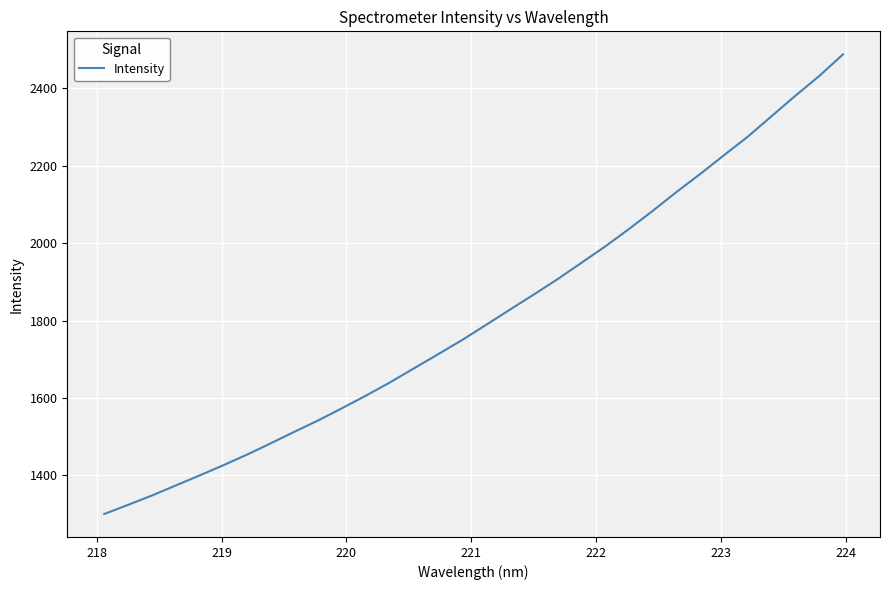

What is the minimum value shown in the chart?

1300.2